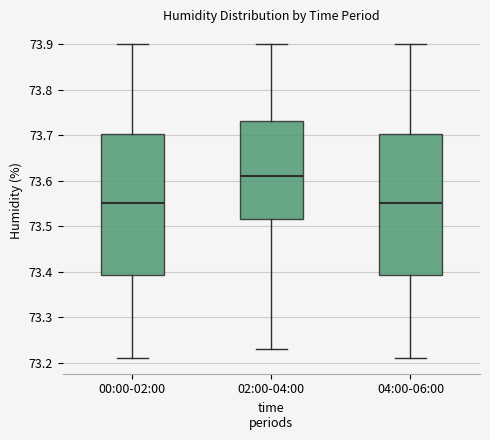

Which box's median line is the highest?

02:00-04:00